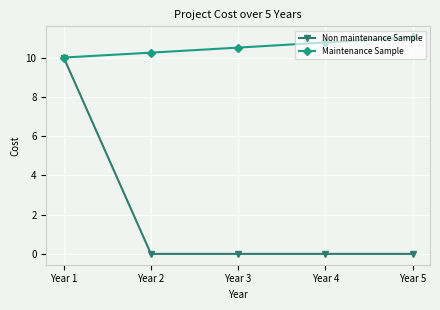

What is the spread (max minus min) of values at Year 5?

11.0